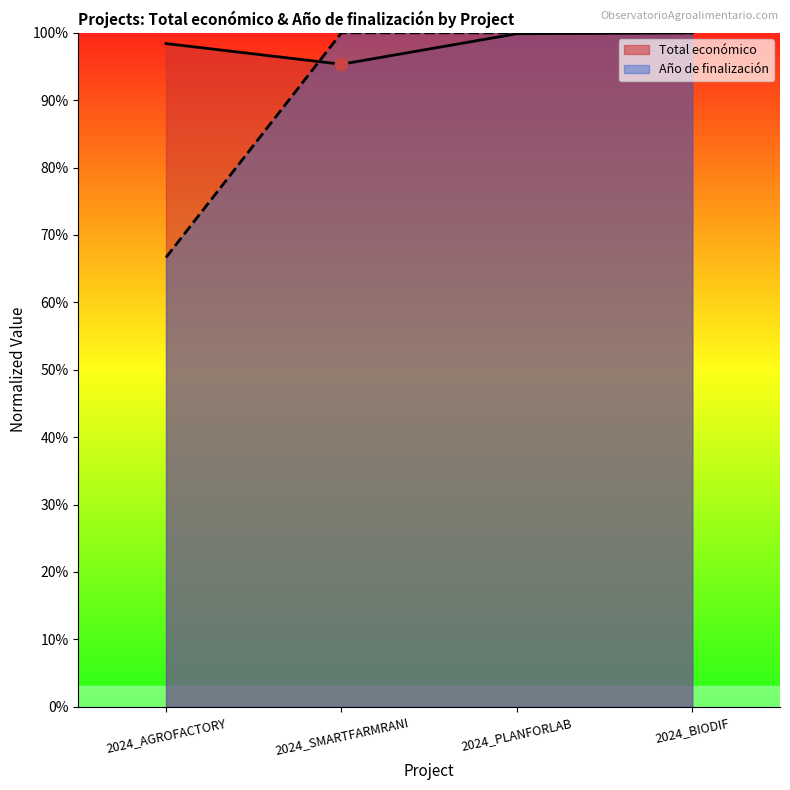

Which series has the largest Y range (max minus min)?

Año de finalización